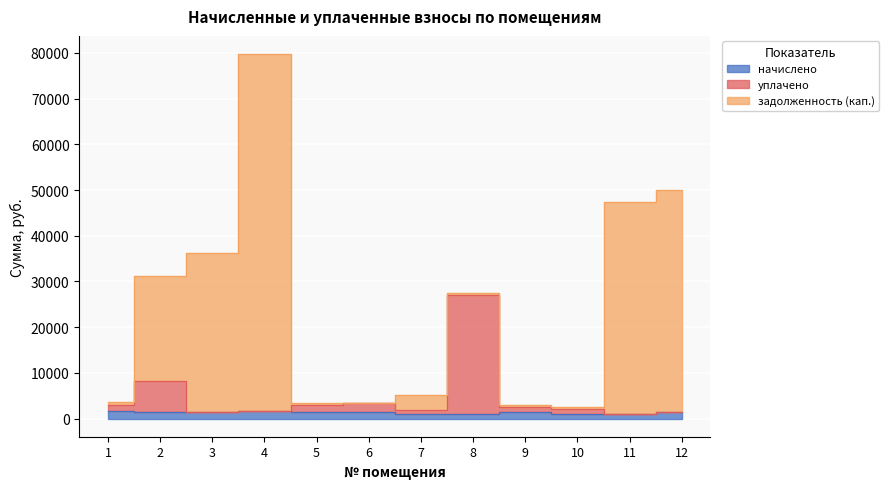

Read the уплачено value at 5.

2905.1